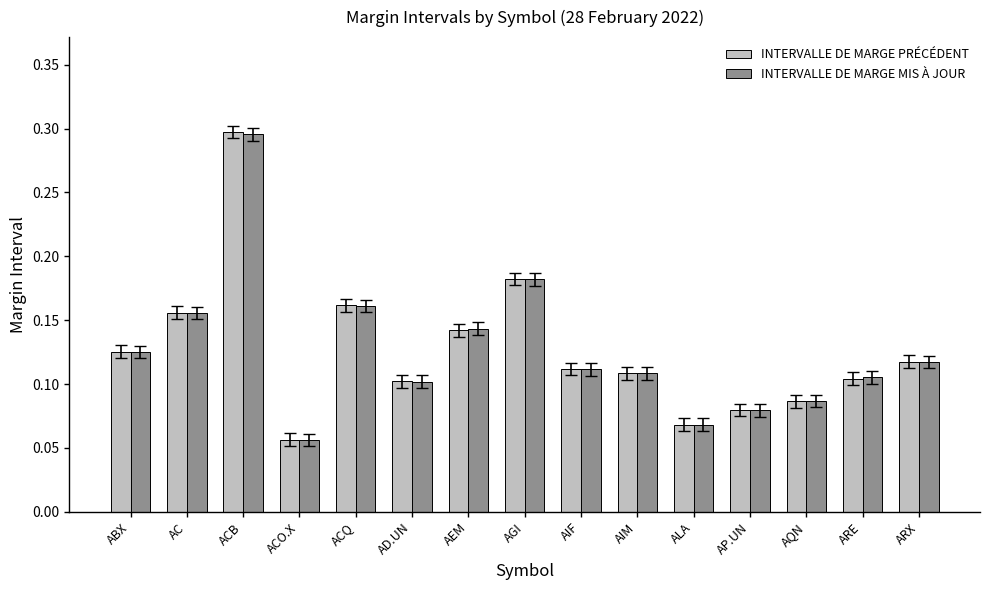

The INTERVALLE DE MARGE PRÉCÉDENT series shows 0.0 at AQN. True or false?

False